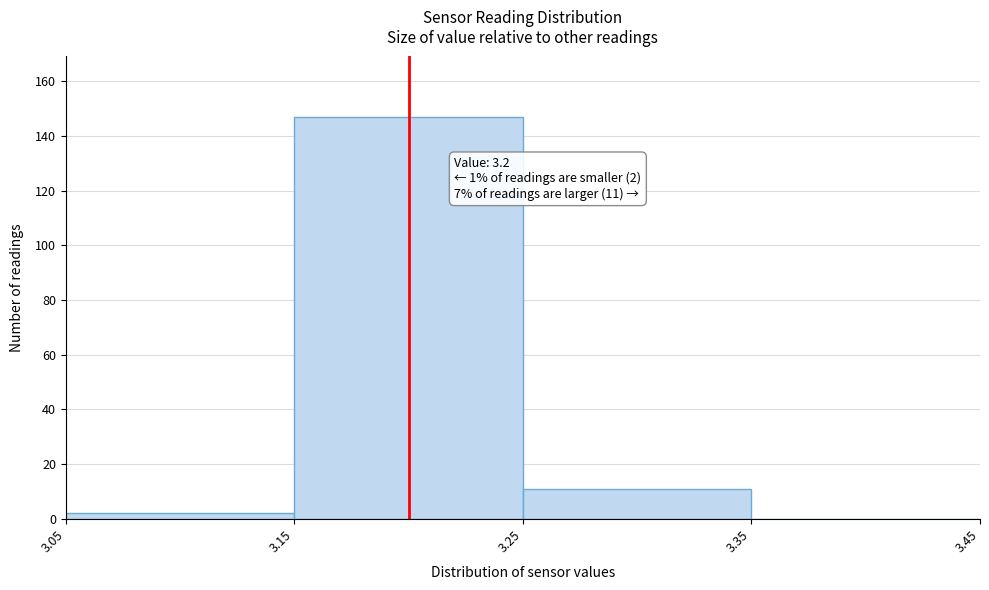

Over which range of the x-axis is the bar tallest?

3.15 to 3.25